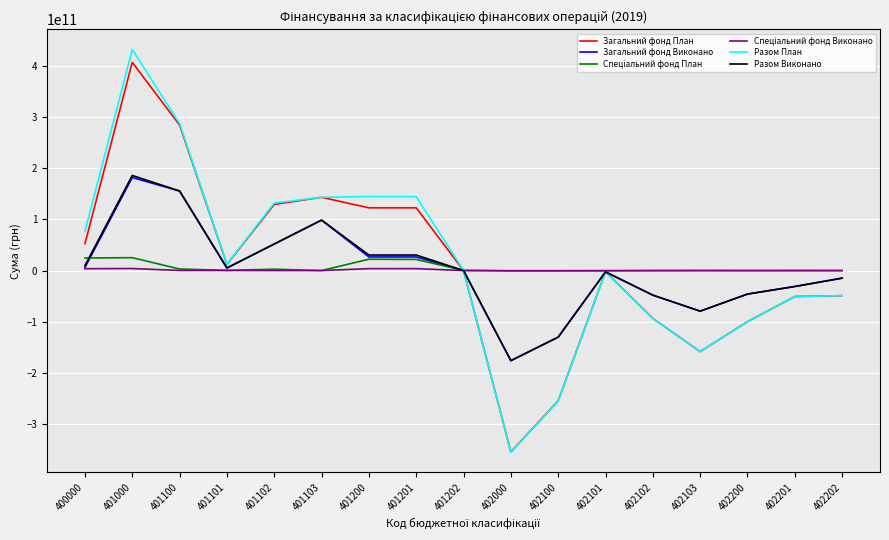

At which category is the sum across all series the highest?

401000